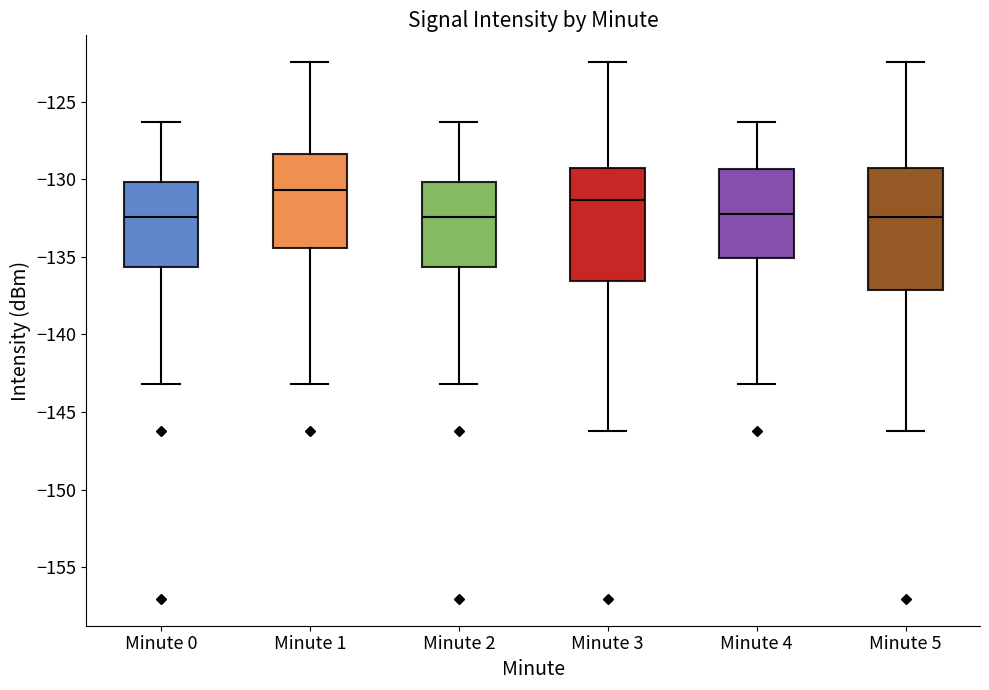

Which box has the highest median line?

Minute 1